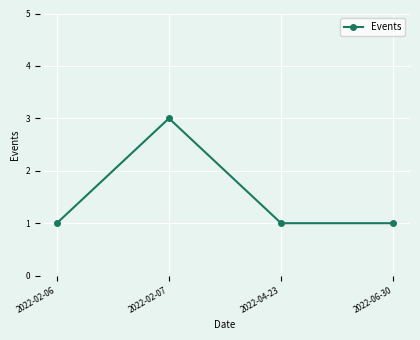

How many lines are shown in the chart?

1